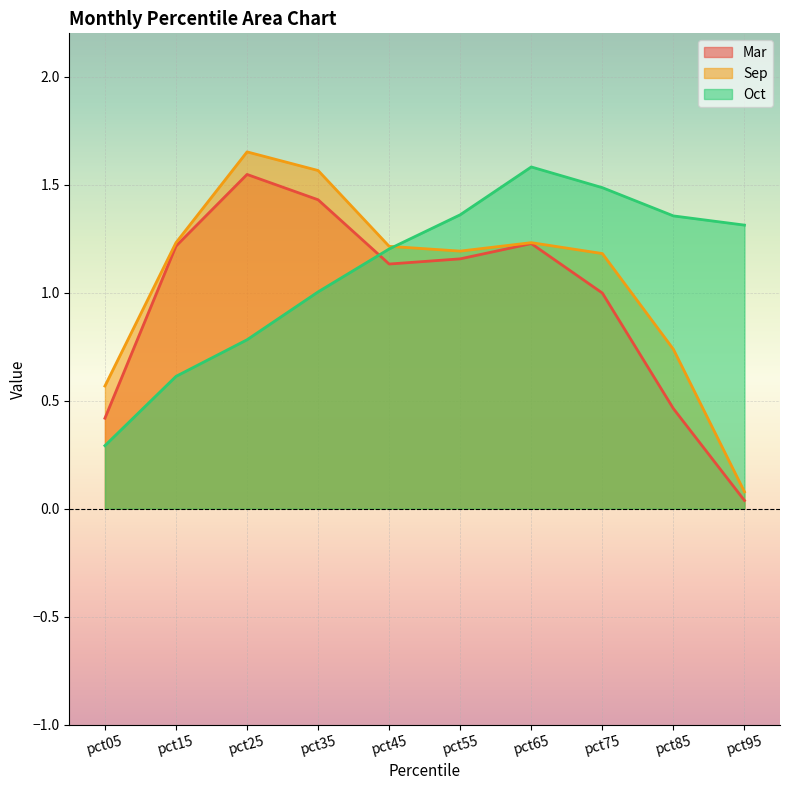

Is the value of Mar at pct95 greater than the value of Sep at pct25?

No